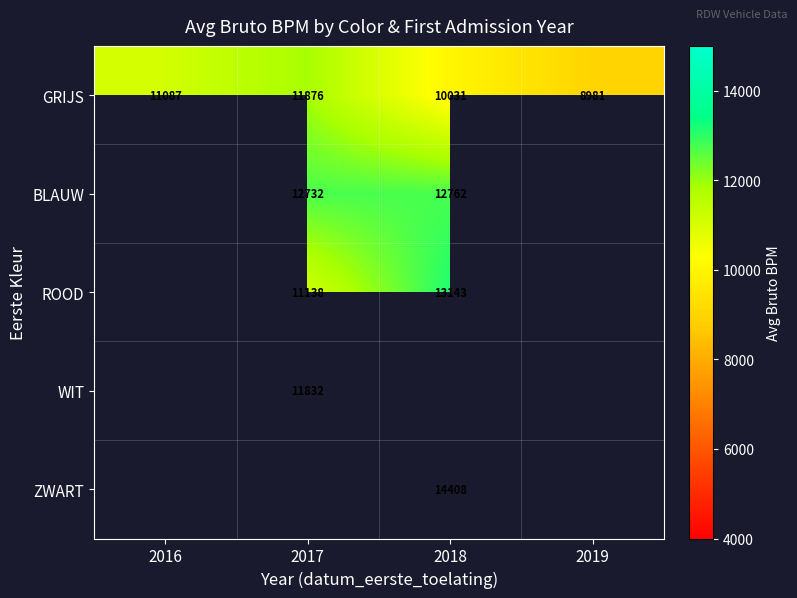

Rank the categories by GRIJS value from highest to lowest.

2017, 2016, 2018, 2019